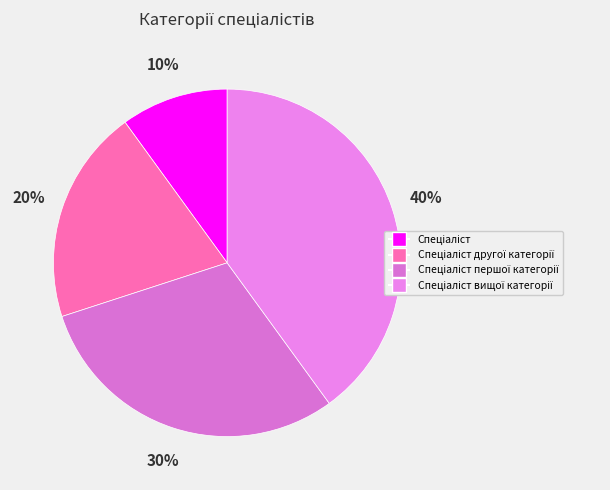

Rank the categories by value from lowest to highest.

Спеціаліст, Спеціаліст другої категорії, Спеціаліст першої категорії, Спеціаліст вищої категорії